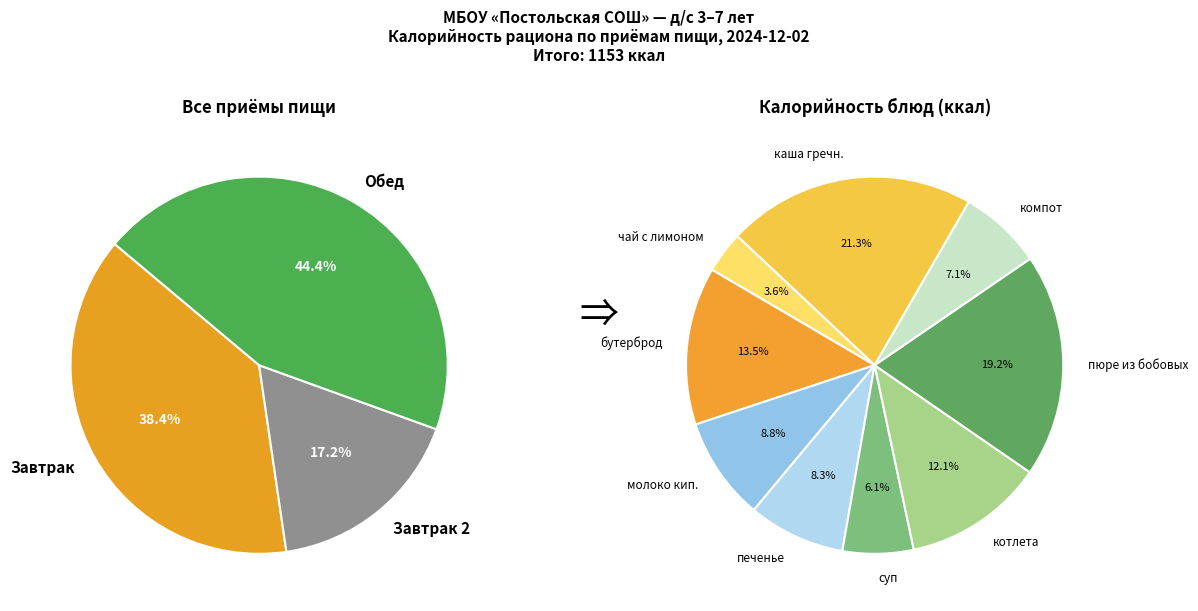

To the nearest percent, what is the combined percentage of хлеб ржаной and молоко кипячёное?

9%